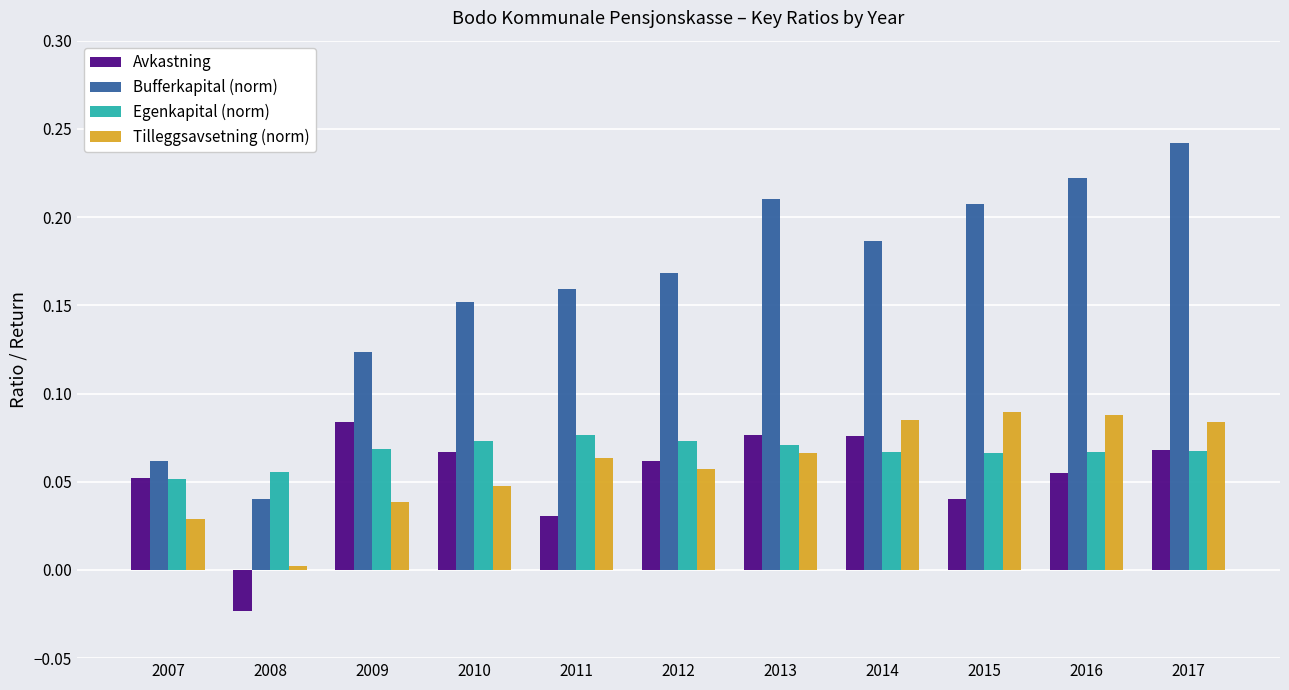

Between 2008 and 2012, which series saw the biggest shift?

Bufferkapital (norm)